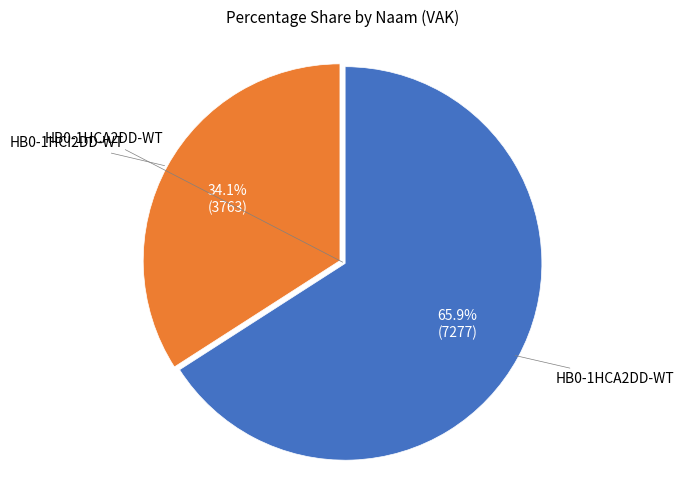

How many slices are in this pie chart?

2